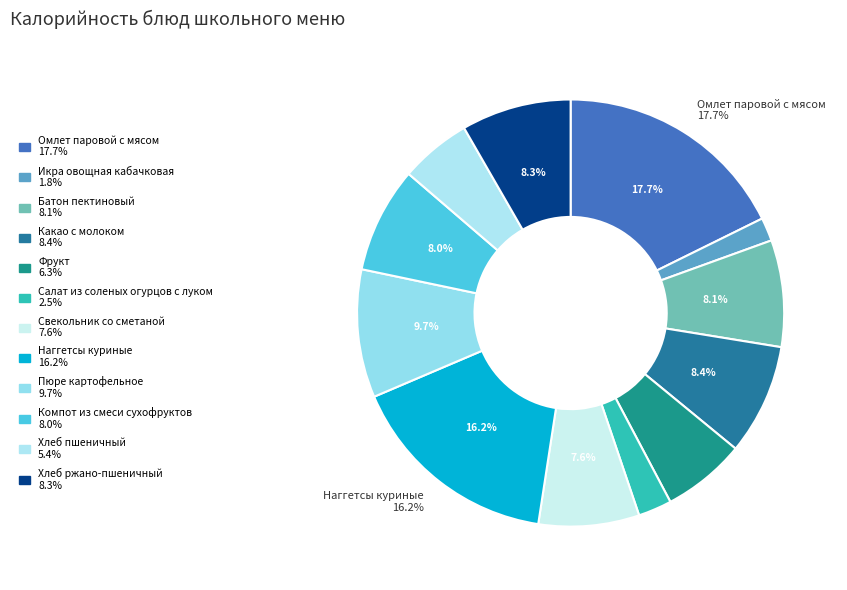

Is Пюре картофельное the majority of the pie?

No